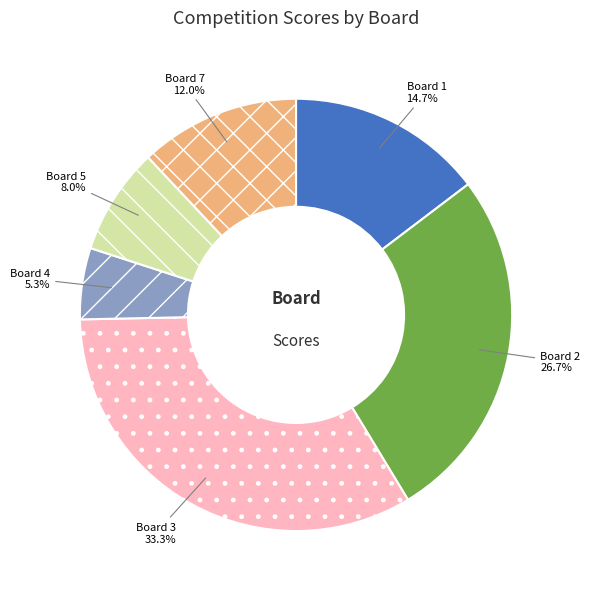

To the nearest percent, what is the difference between the largest and smallest slice percentages?

28%